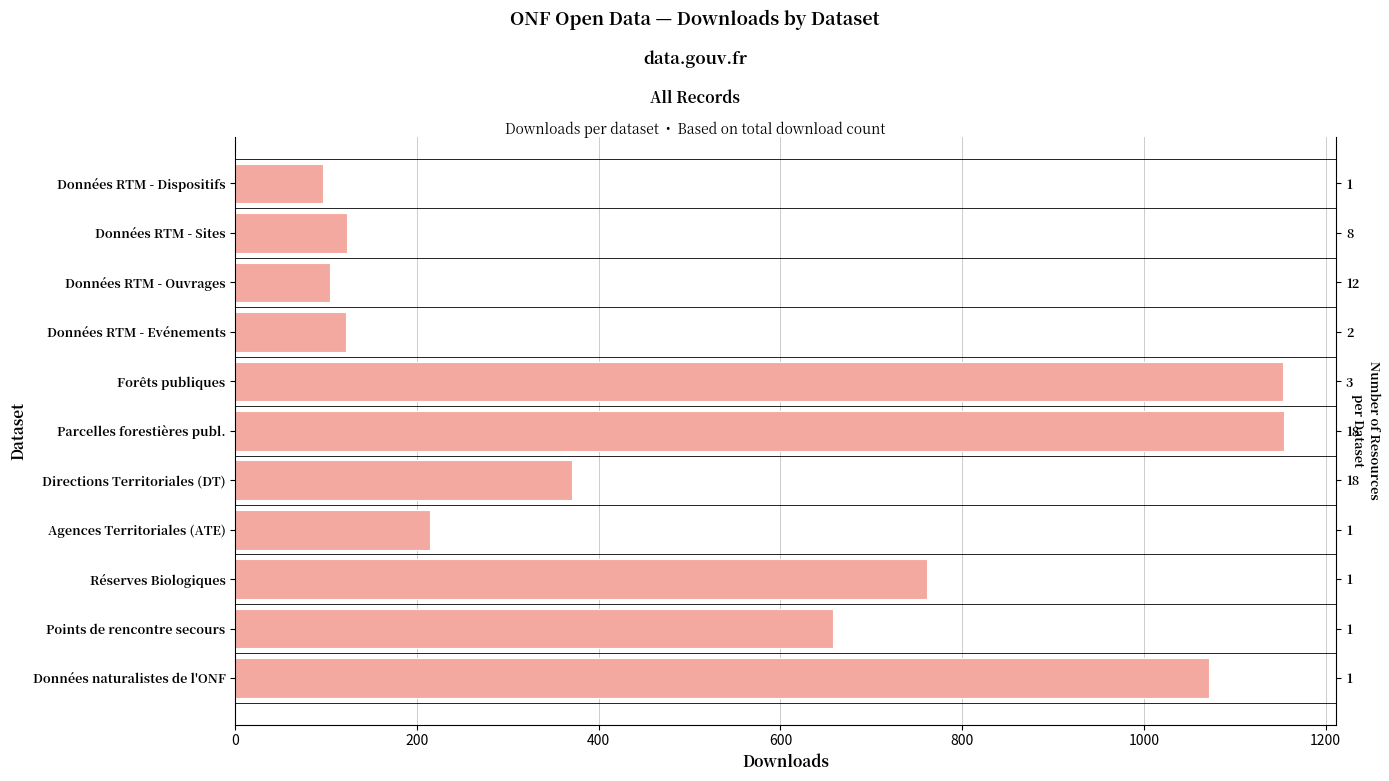

What is the label of the 1st bar from the right?

Données naturalistes de l'ONF